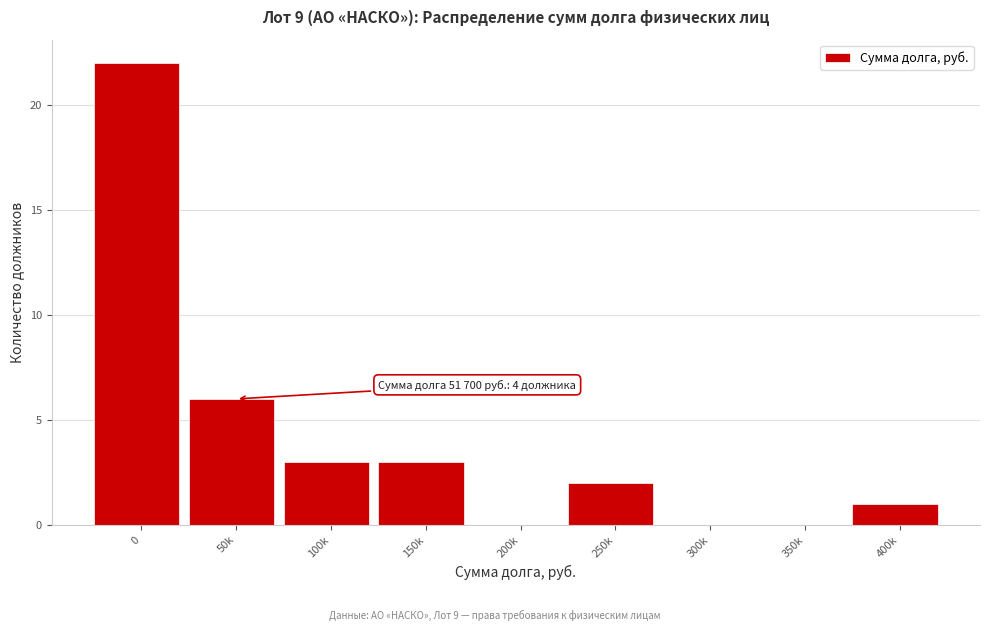

Reading left to right, extract all data points from this chart.

0=22	50k=6	100k=3	150k=3	200k=0	250k=2	300k=0	350k=0	400k=1